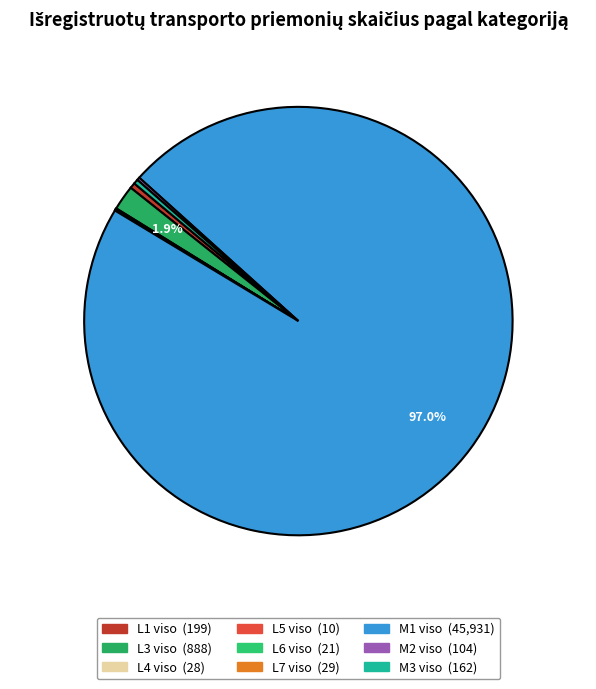

Does L7 viso account for over 50% of the chart?

No